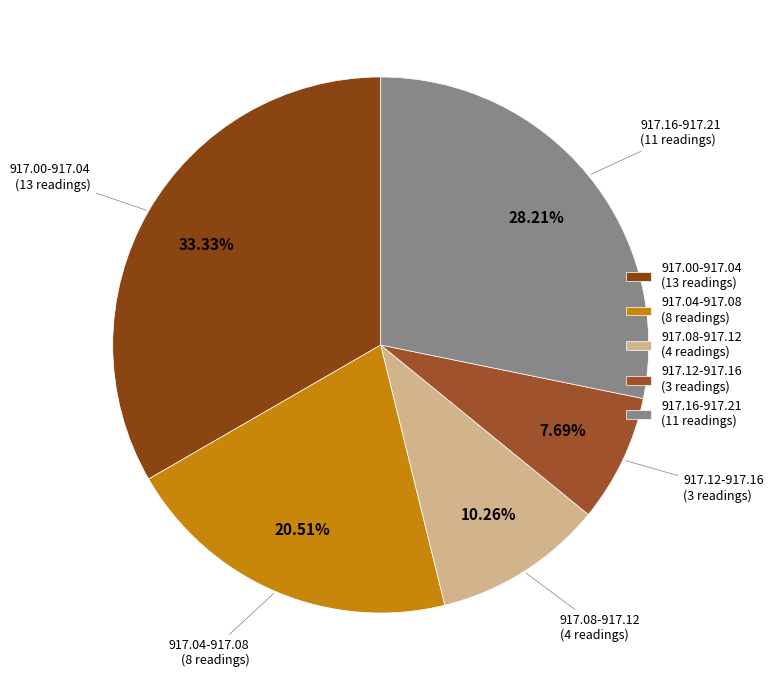

Combined, do 917.12-917.16 (3 readings) and 917.04-917.08 (8 readings) account for over 50%?

No